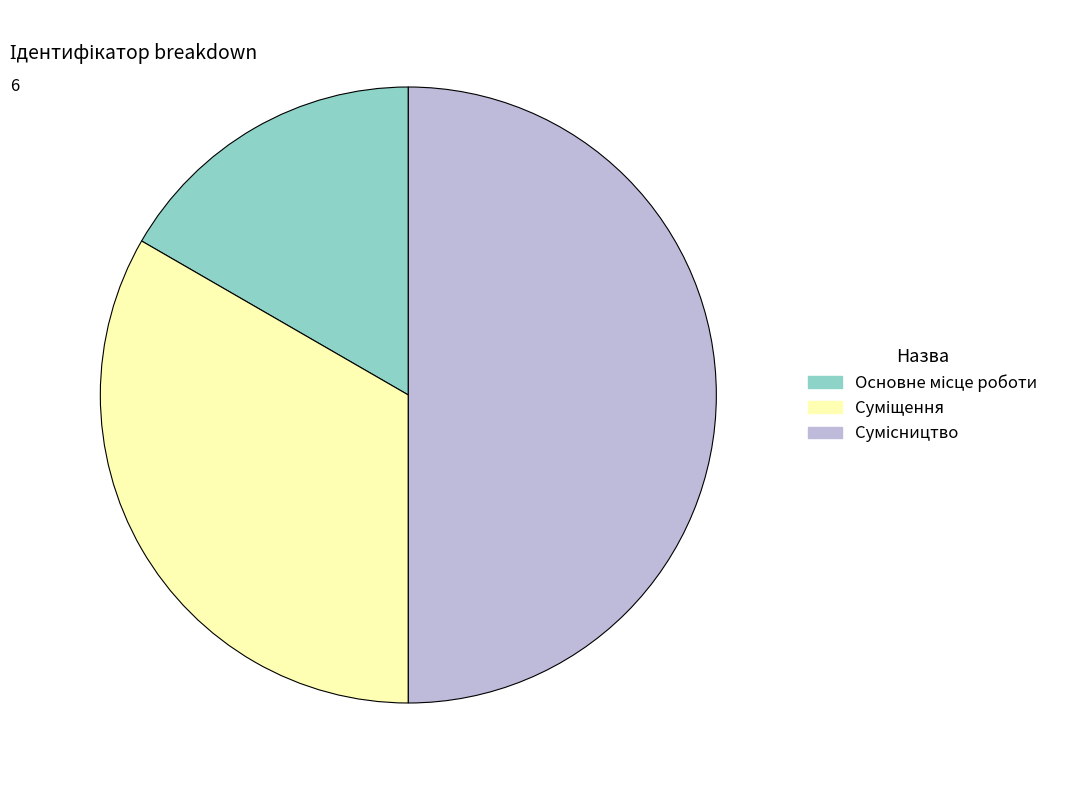

Is it true that Сумісництво is 60% of the pie?

False